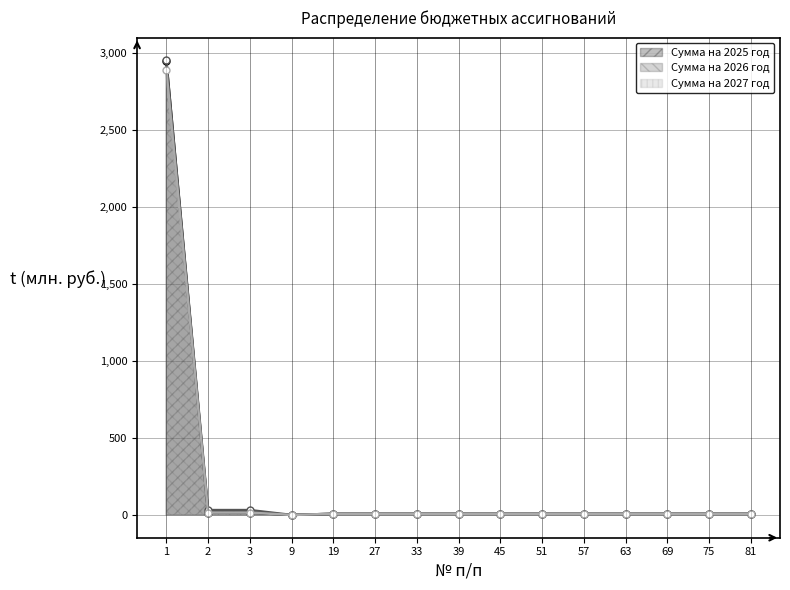

What is the sum of the Сумма на 2026 год values at 2 and 1?

2985.0